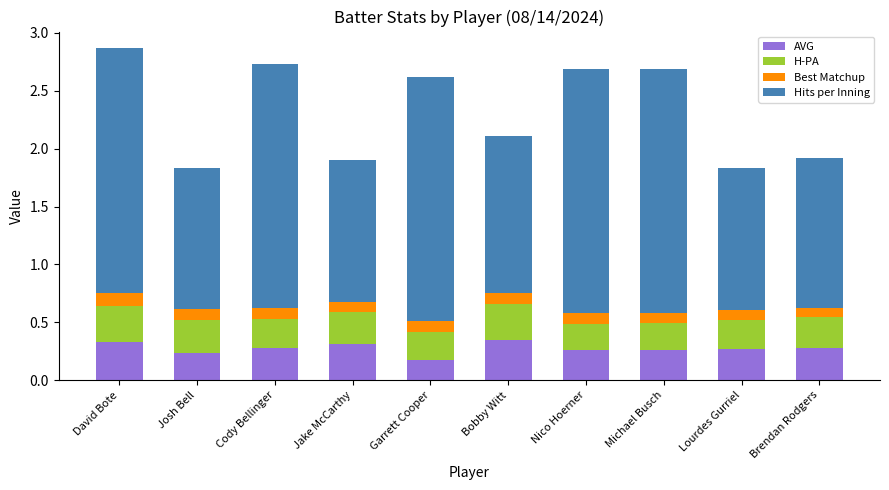

Count the number of categories in the chart.

10